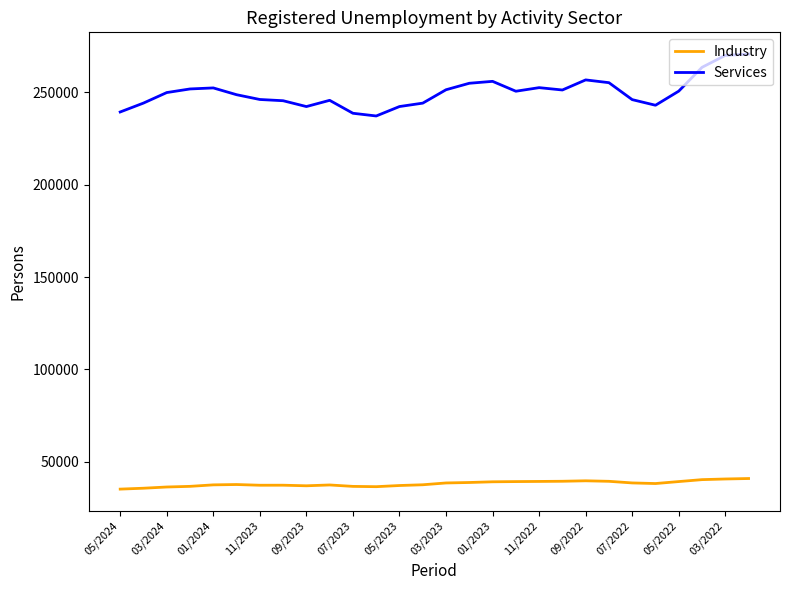

Which series has the largest range (max minus min)?

Services